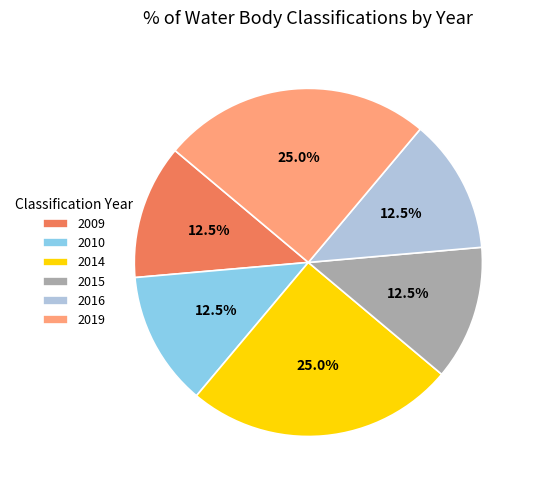

Approximately how many times larger is the value at 2014 compared to 2015?

2.0